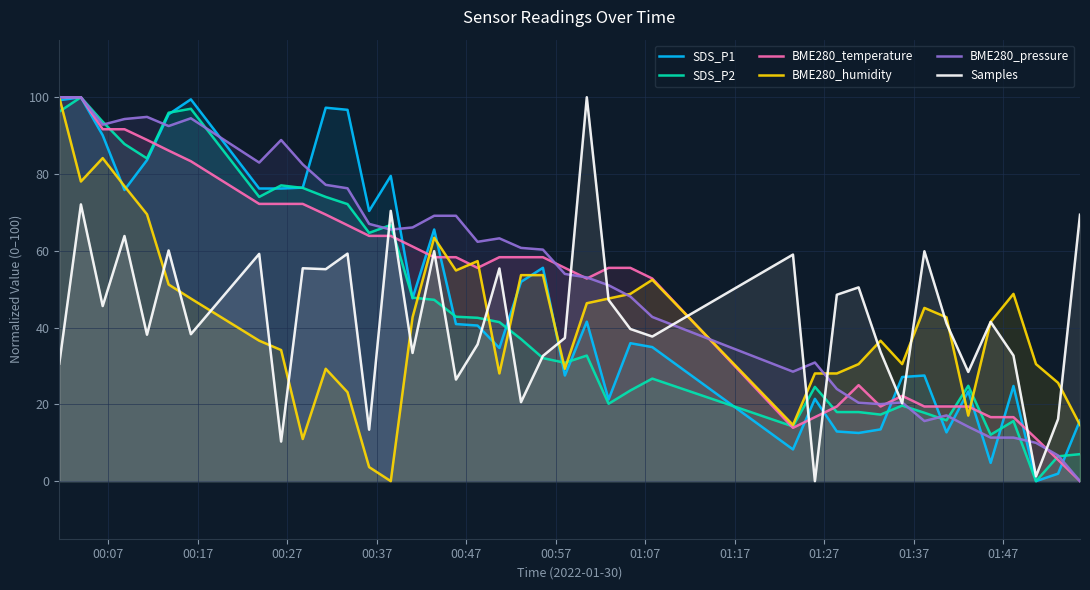

What is the maximum value for BME280_humidity?

100.0